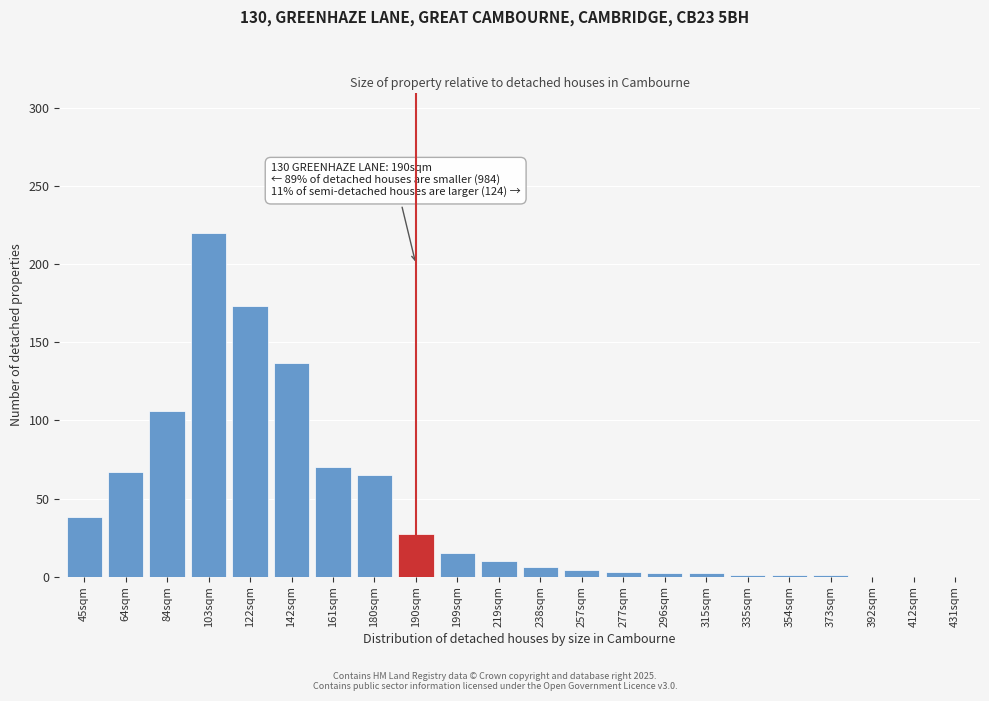

The chart shows a value of 0 at 431sqm. True or false?

True